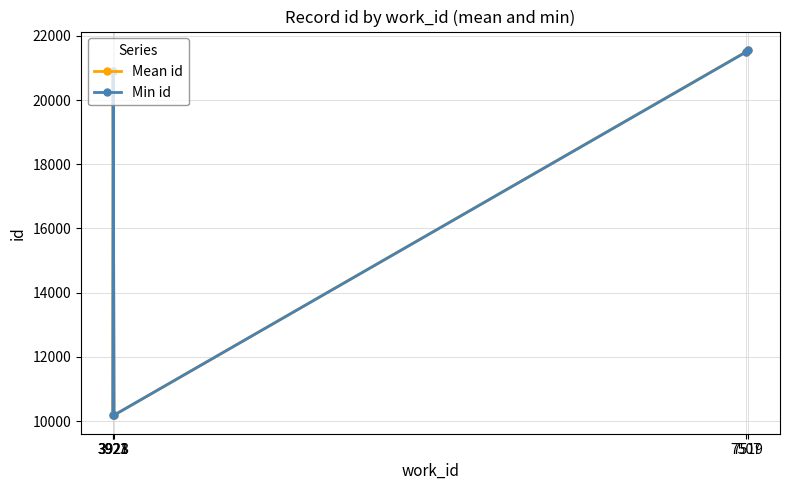

At how many categories does at least one series exceed 18520?

3